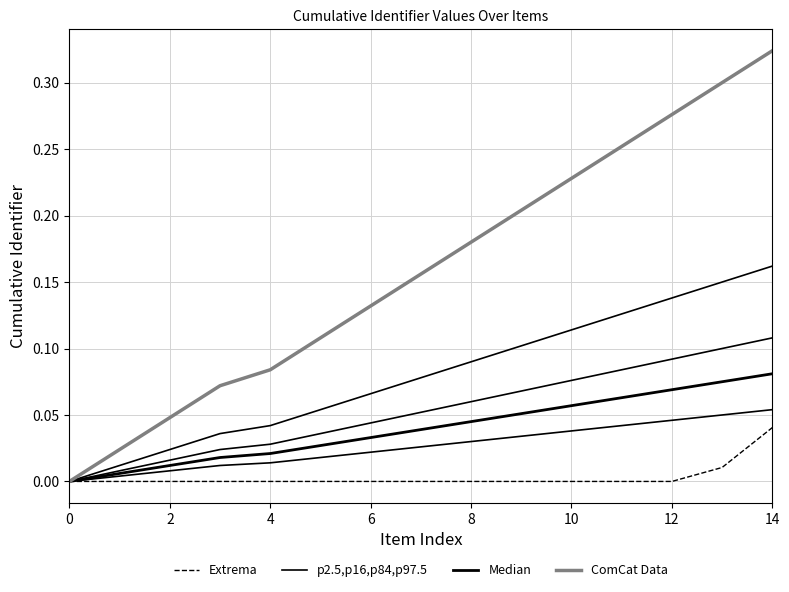

What is the average value of the ComCat Data series?

0.2